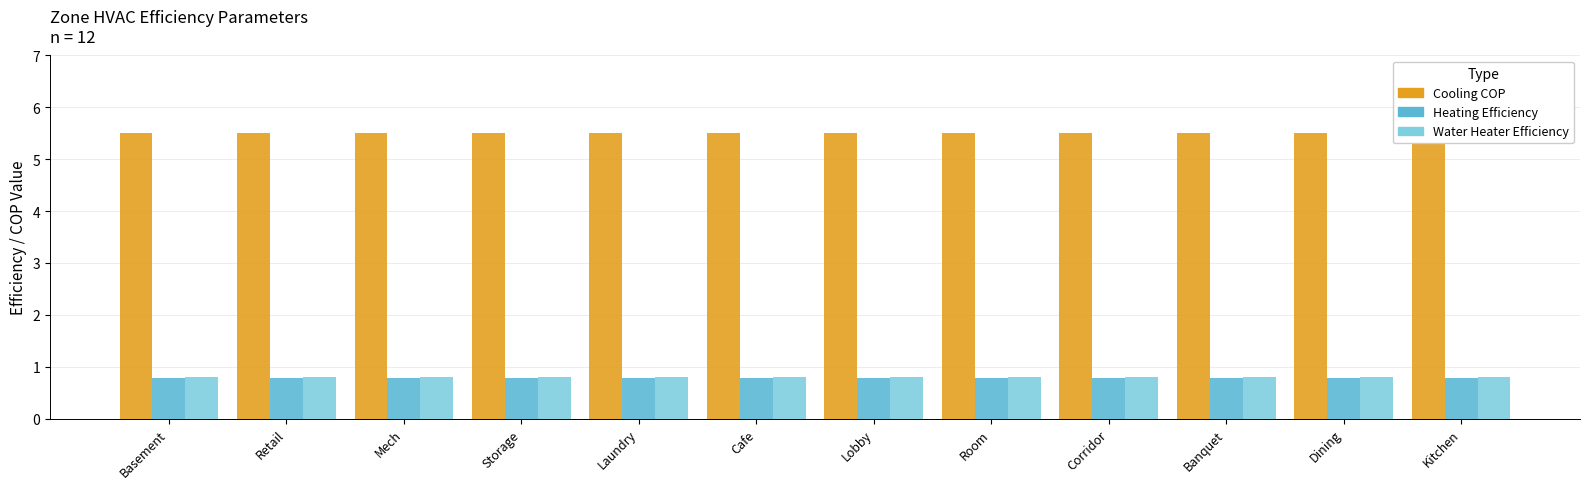

What are all the series names shown in the legend?

Cooling COP, Heating Efficiency, Water Heater Efficiency